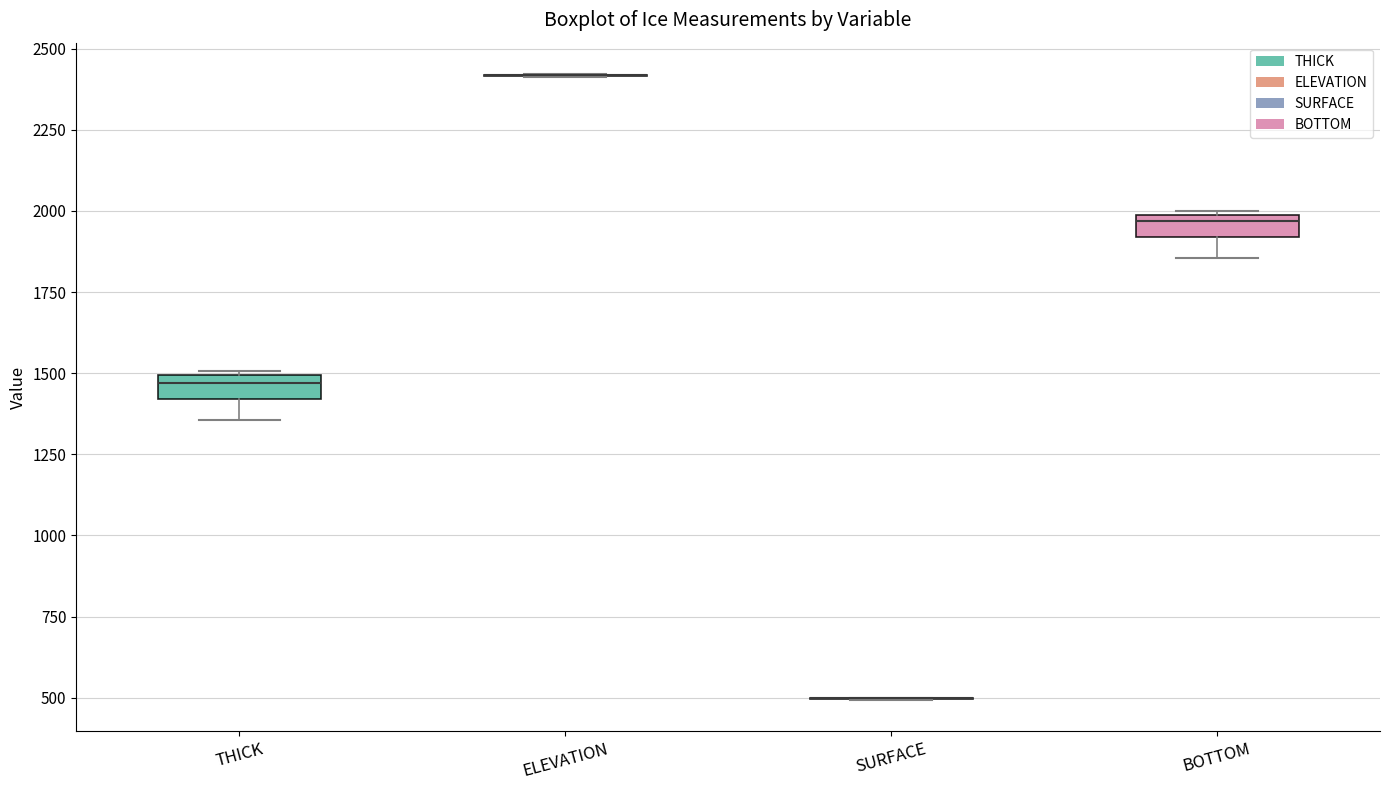

Where is the lower edge of the box for THICK on the y-axis? The values are not printed on the chart, so give them approximately, as read against the axis.

1400